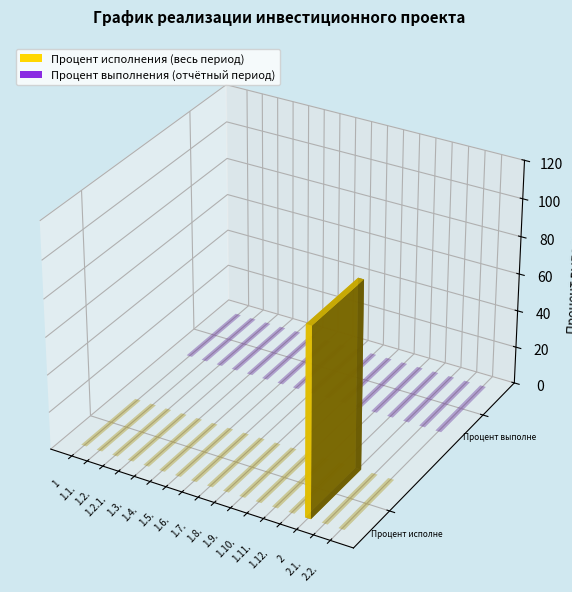

At which category is the sum across all series the highest?

2